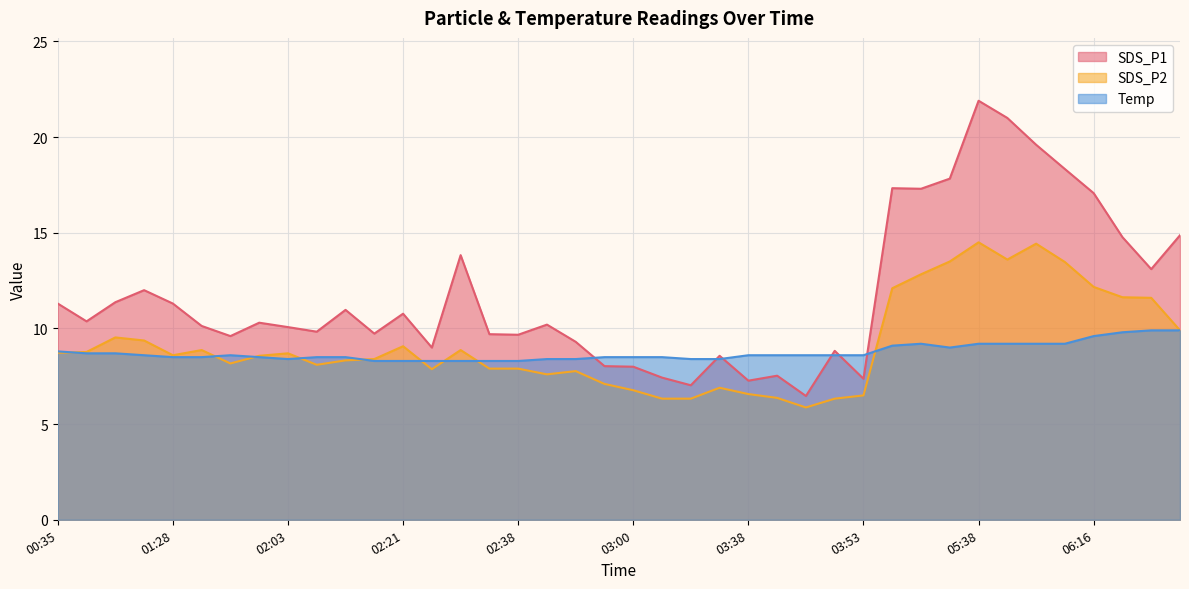

What is the average value of the Temp series?

8.7